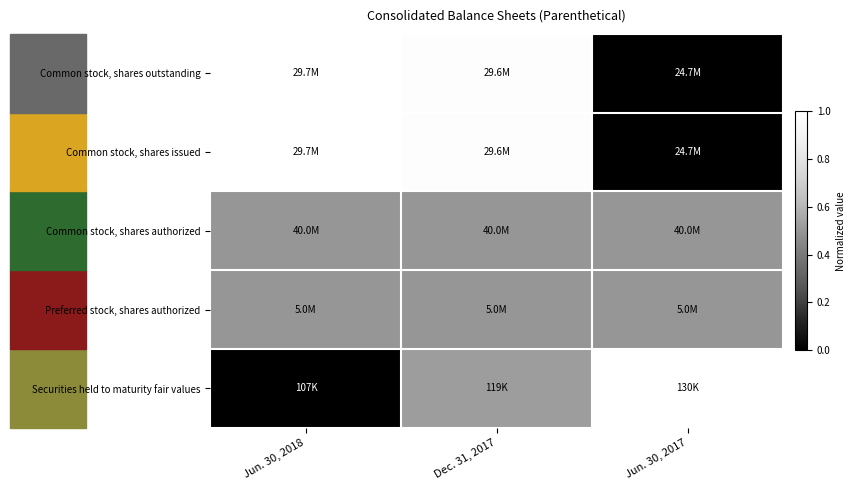

Reading left to right, extract all data points from this chart.

Securities held to maturity fair values: Jun. 30, 2018=0.0	Dec. 31, 2017=0.5	Jun. 30, 2017=1.0
Preferred stock, shares authorized: Jun. 30, 2018=0.5	Dec. 31, 2017=0.5	Jun. 30, 2017=0.5
Common stock, shares authorized: Jun. 30, 2018=0.5	Dec. 31, 2017=0.5	Jun. 30, 2017=0.5
Common stock, shares issued: Jun. 30, 2018=1.0	Dec. 31, 2017=1.0	Jun. 30, 2017=0.0
Common stock, shares outstanding: Jun. 30, 2018=1.0	Dec. 31, 2017=1.0	Jun. 30, 2017=0.0